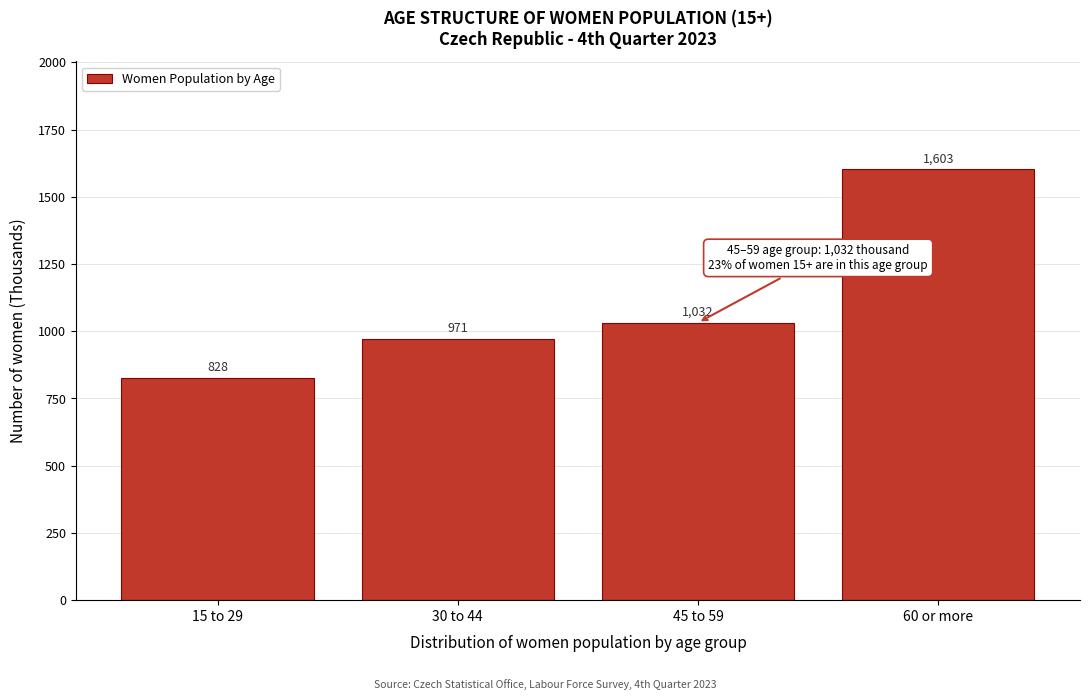

Rank the categories by value from highest to lowest.

60 or more, 45 to 59, 30 to 44, 15 to 29